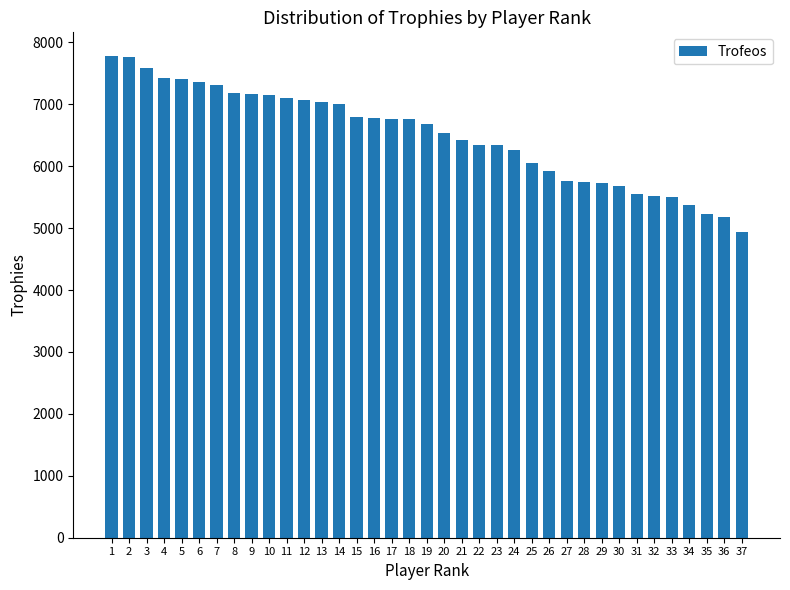

Count the number of data series in this chart.

1